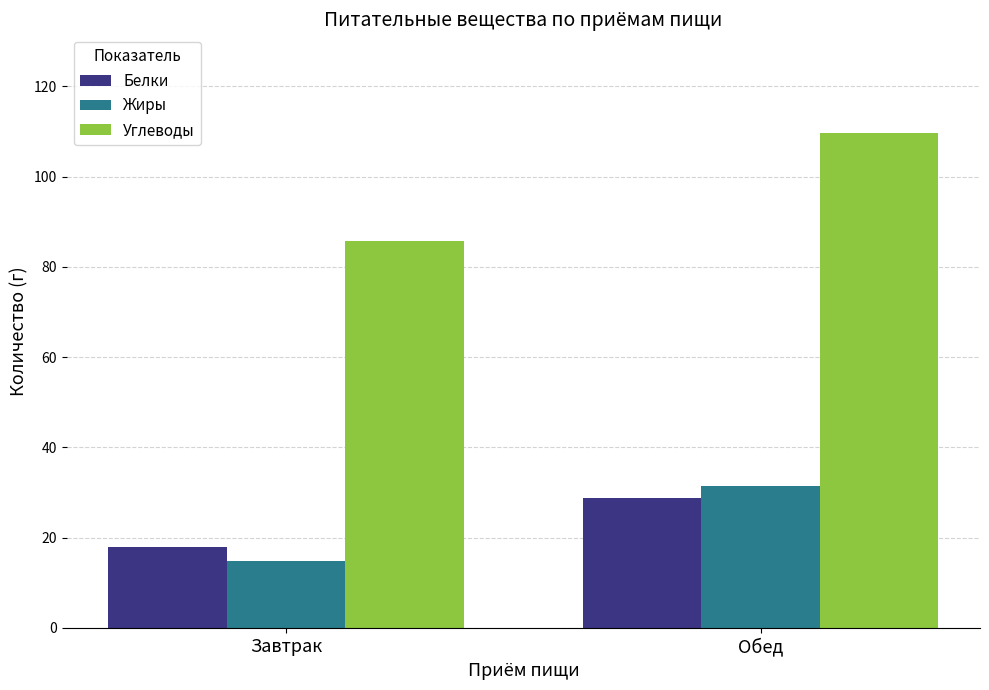

The value of Белки at Обед is 28.9. True or false?

True